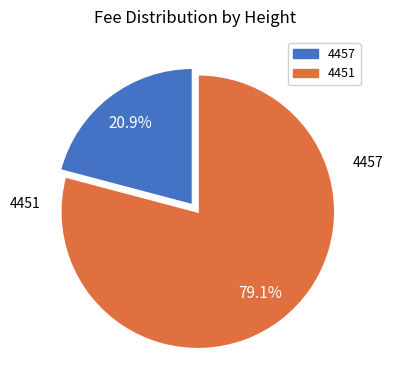

Combined, do 4457 and 4451 account for over 50%?

Yes